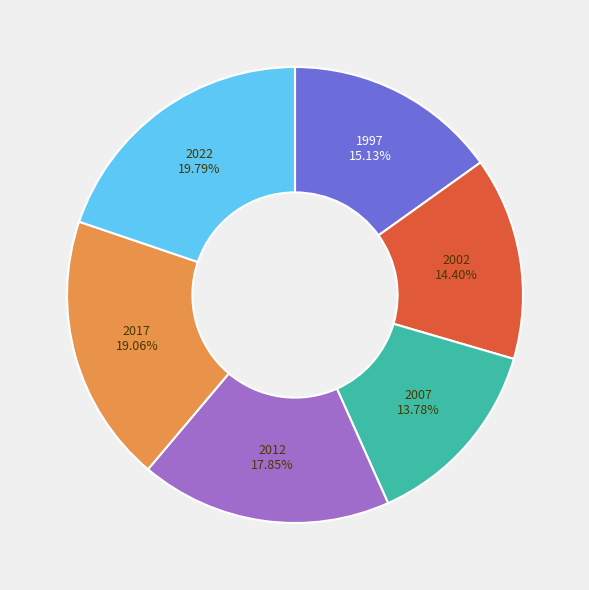

Is there a majority slice in this chart?

No